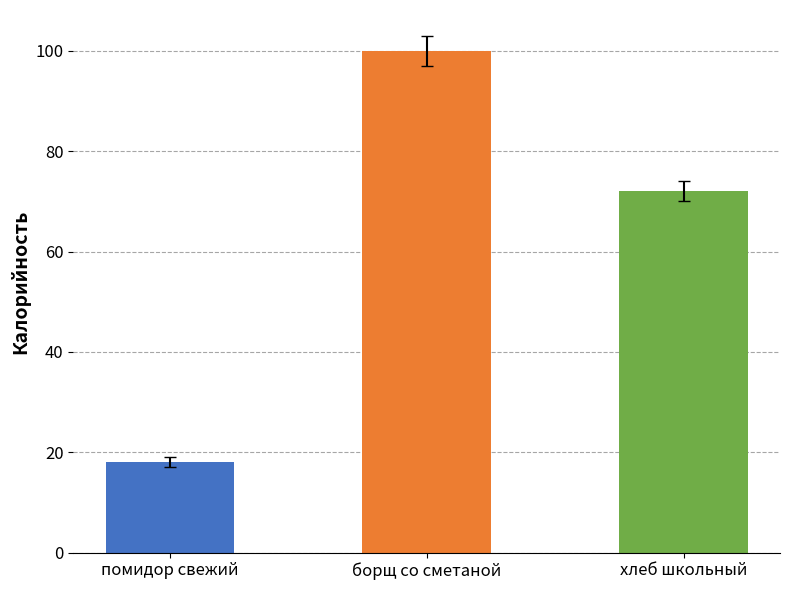

How many data points does each series have?

3